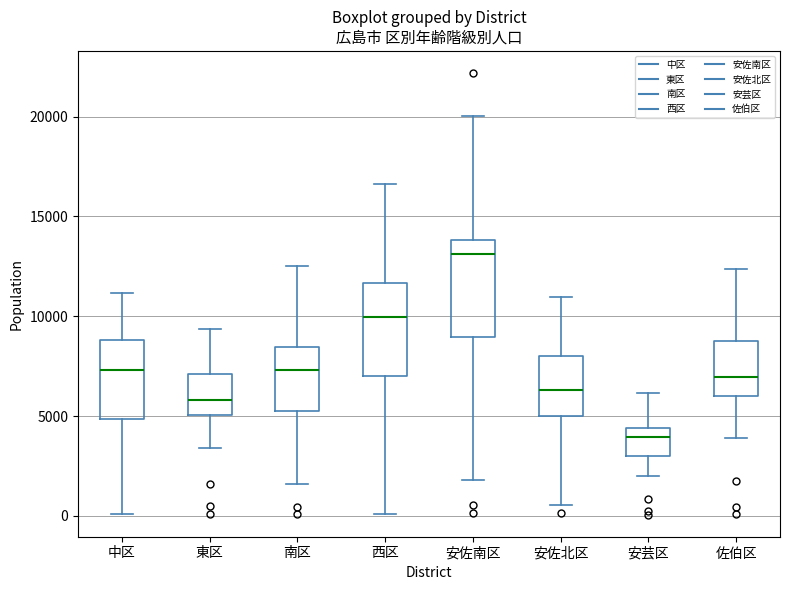

Which box has the lowest median line?

安芸区